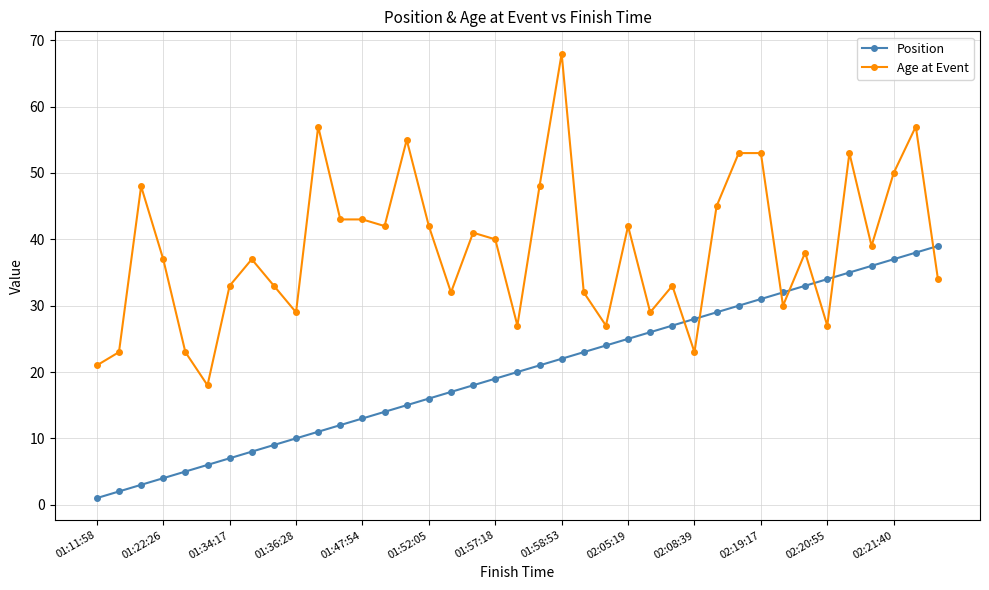

Which series has the largest range (max minus min)?

Age at Event